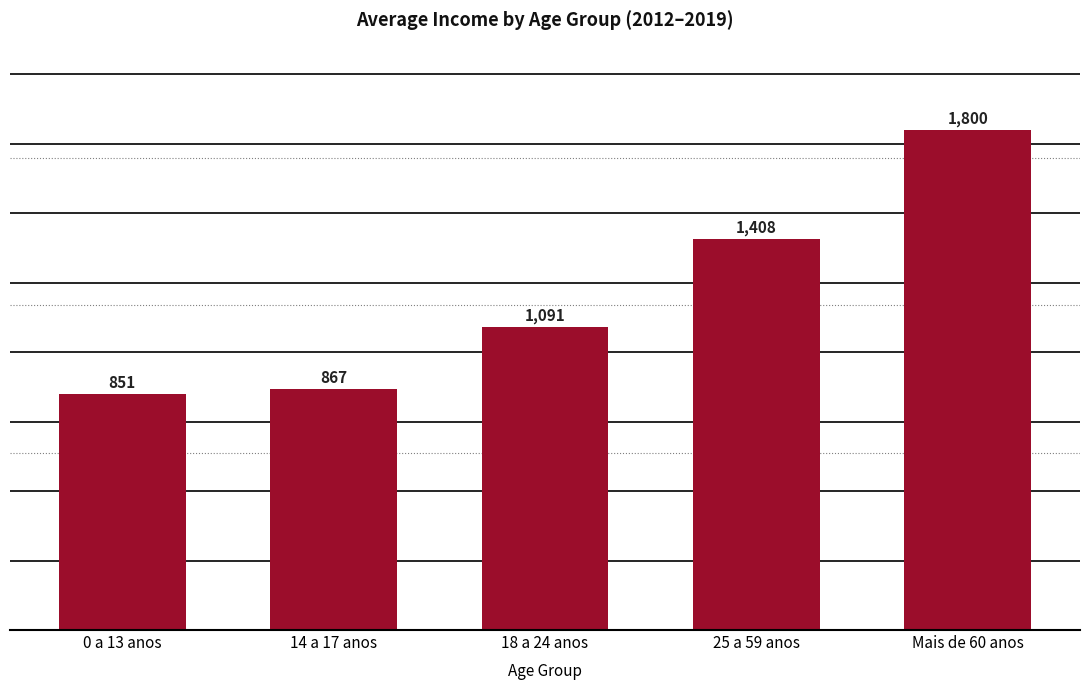

Are the bars horizontal?

No